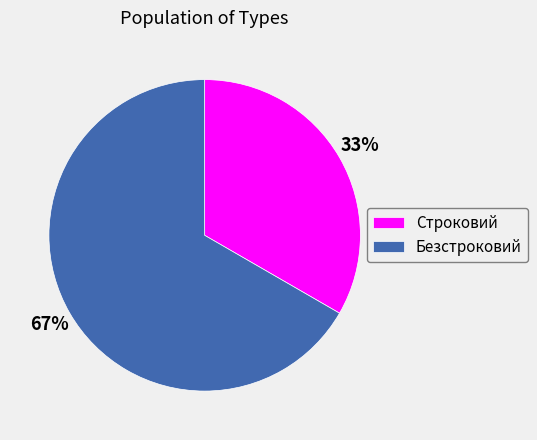

The Безстроковий slice represents 67% of the pie. True or false?

True